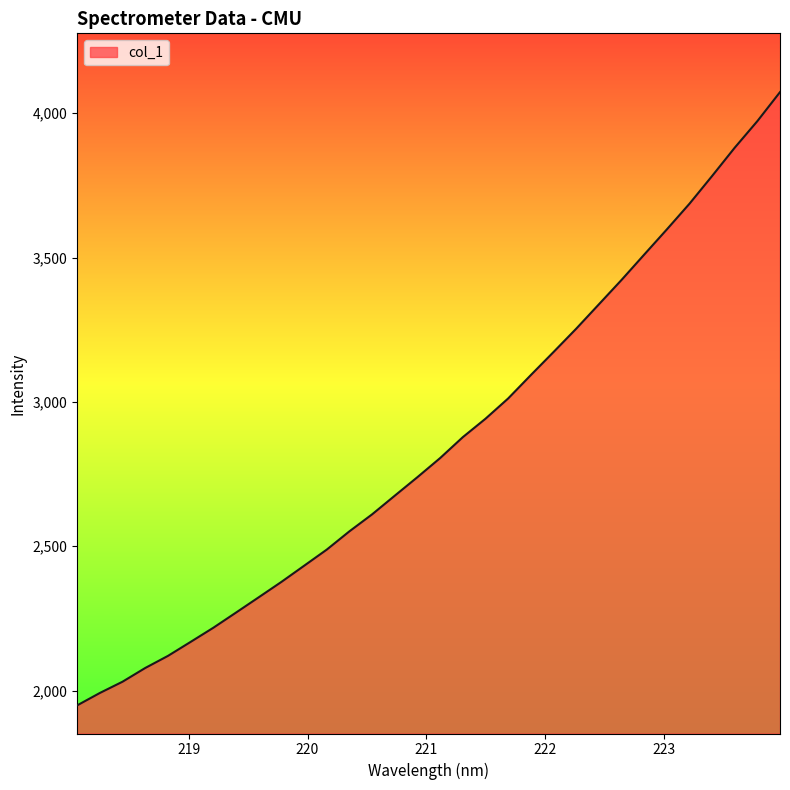

What is the difference between the maximum and minimum values?

2124.6